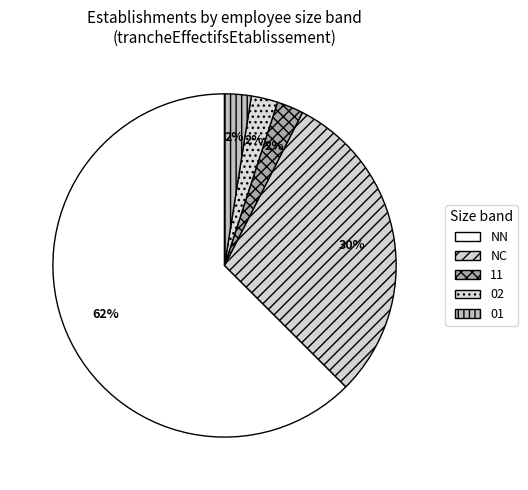

Count the number of slices in the pie.

5